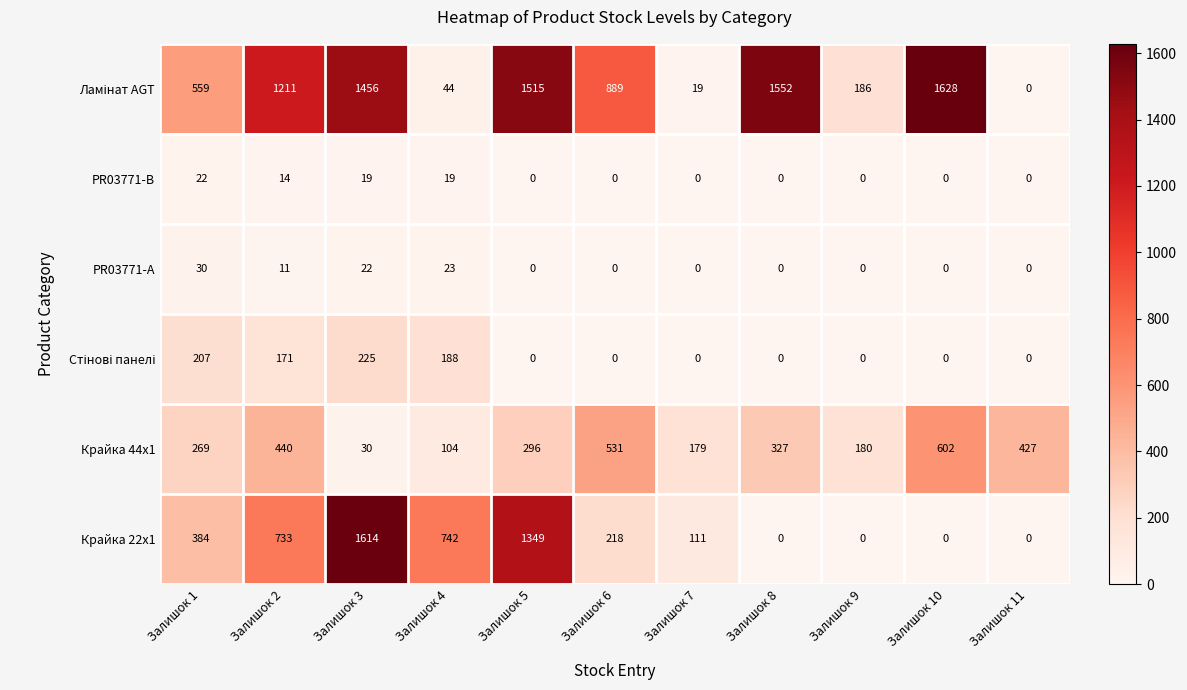

At which category does the chart reach its peak across all series?

Залишок 10